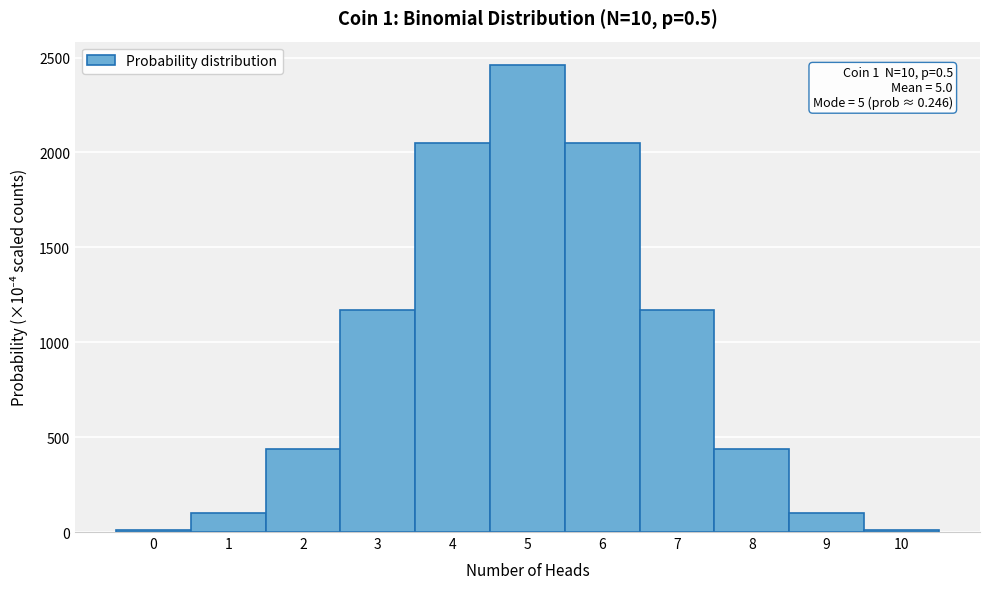

Over which range of the x-axis is the bar tallest?

4.5 to 5.5